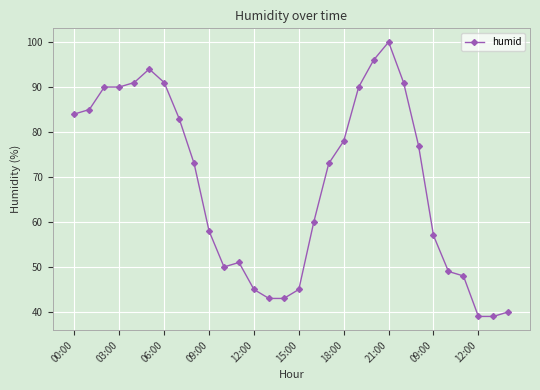

What is the value of the 14th point from the left?

43